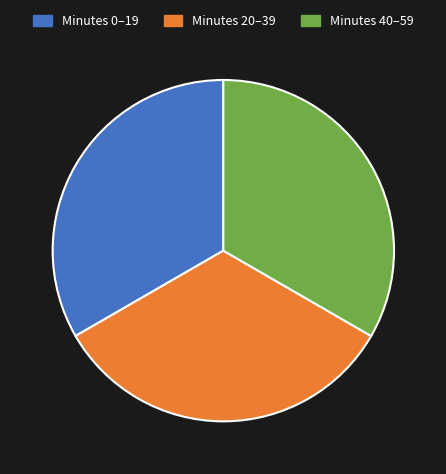

Approximately how many times larger is the value at Minutes 40–59 compared to Minutes 20–39?

1.0